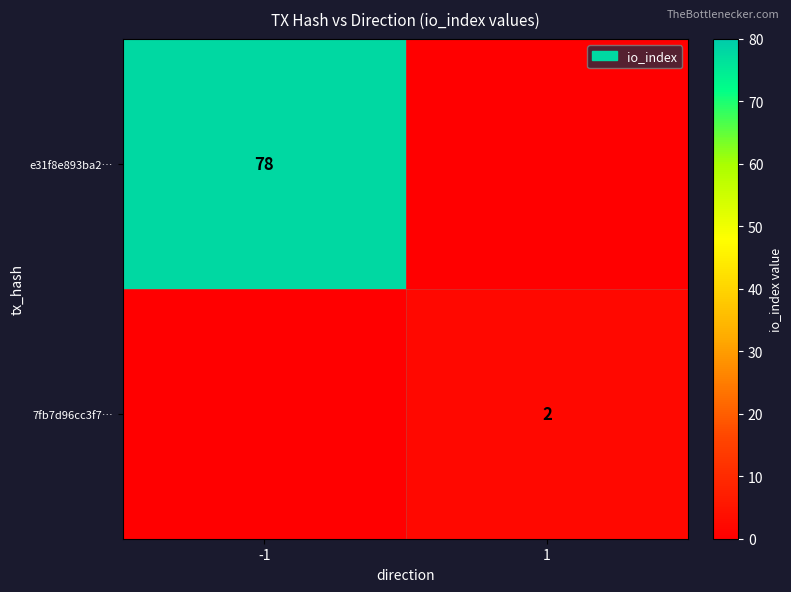

Between 1 and -1, which is larger?

-1